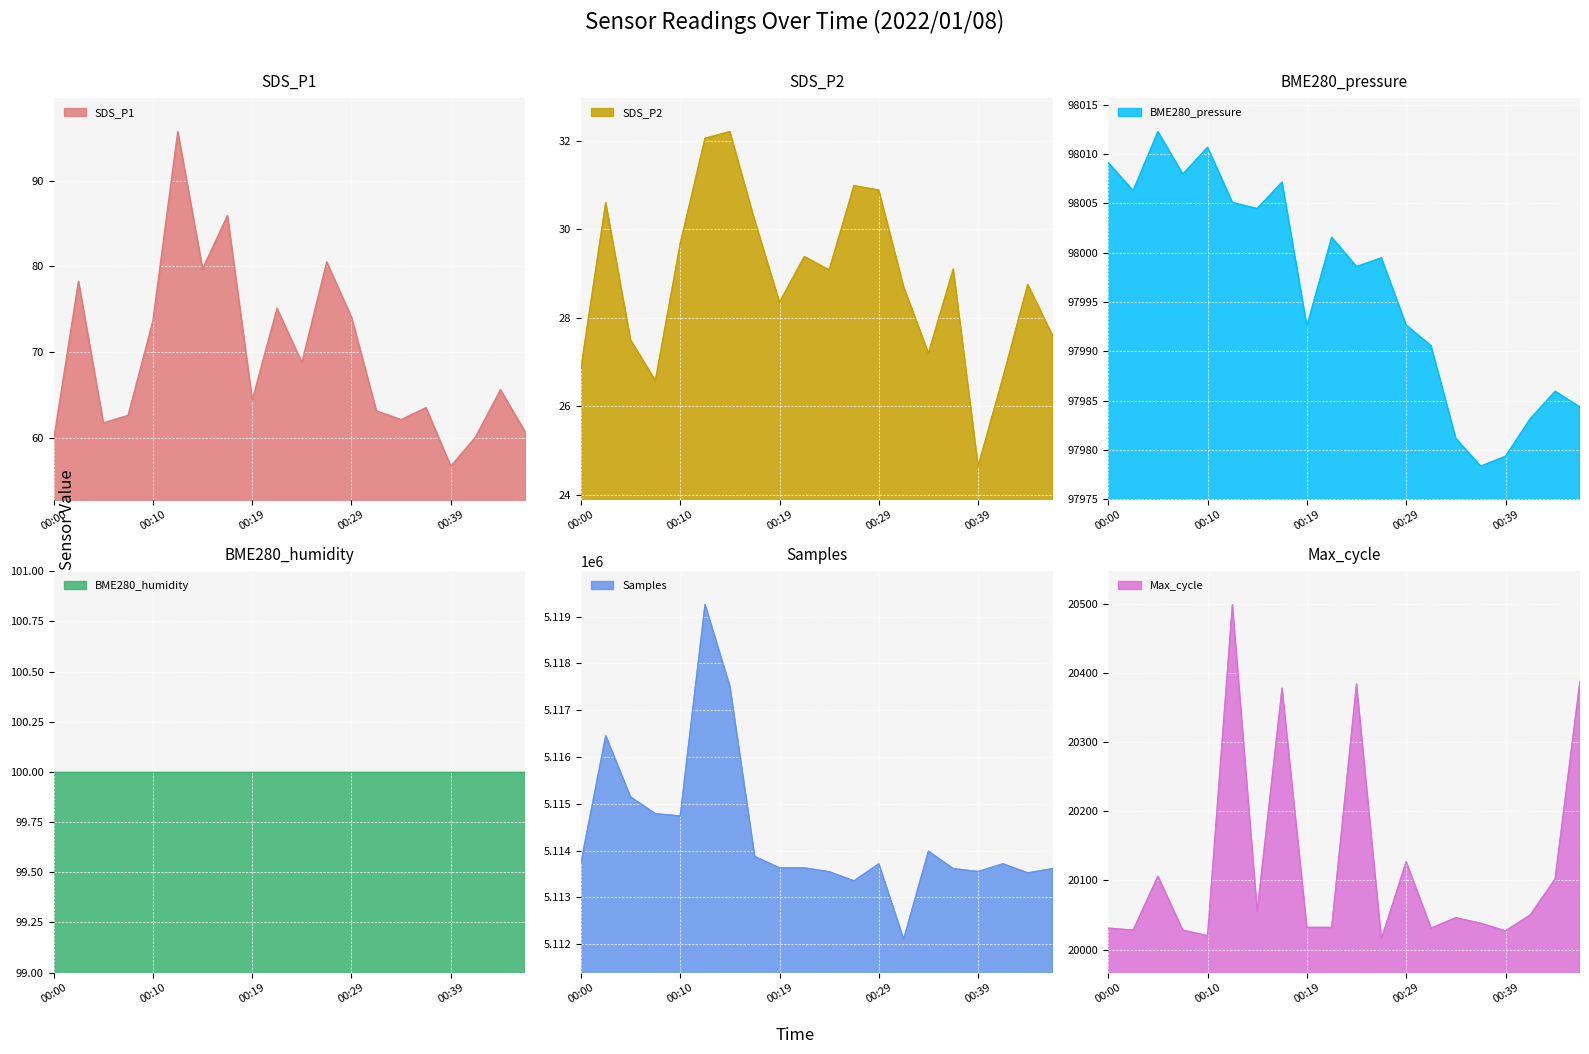

What is the highest value of the SDS_P1 series?

95.8